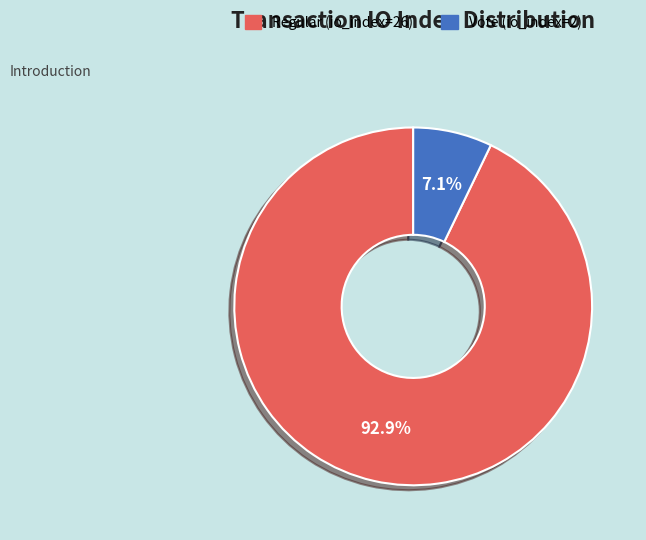

Which category has the smallest portion of the pie?

Vote (io_index=2)